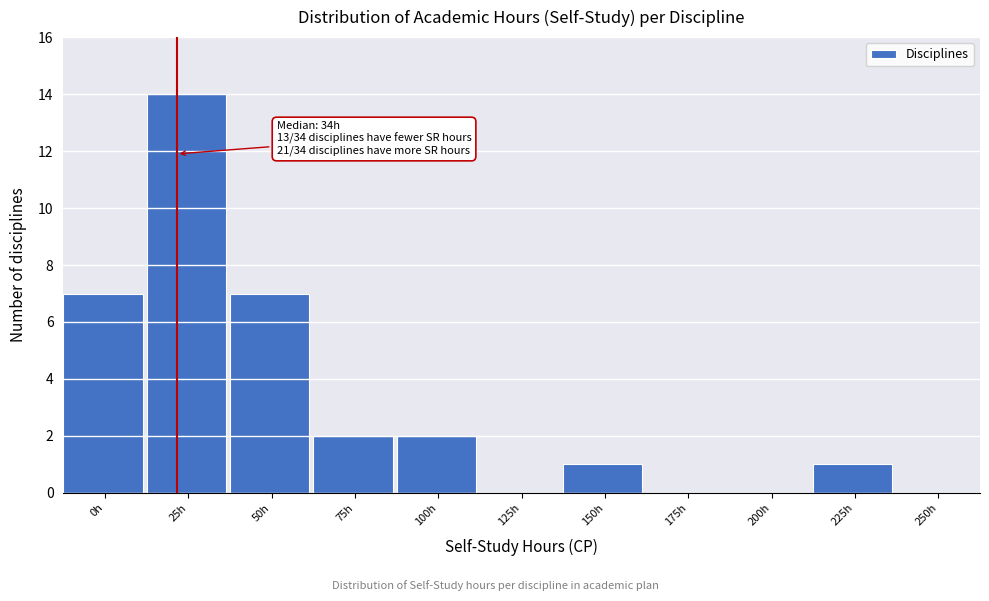

Reading left to right, what are all the values shown in this chart?

0h=7	25h=14	50h=7	75h=2	100h=2	125h=0	150h=1	175h=0	200h=0	225h=1	250h=0